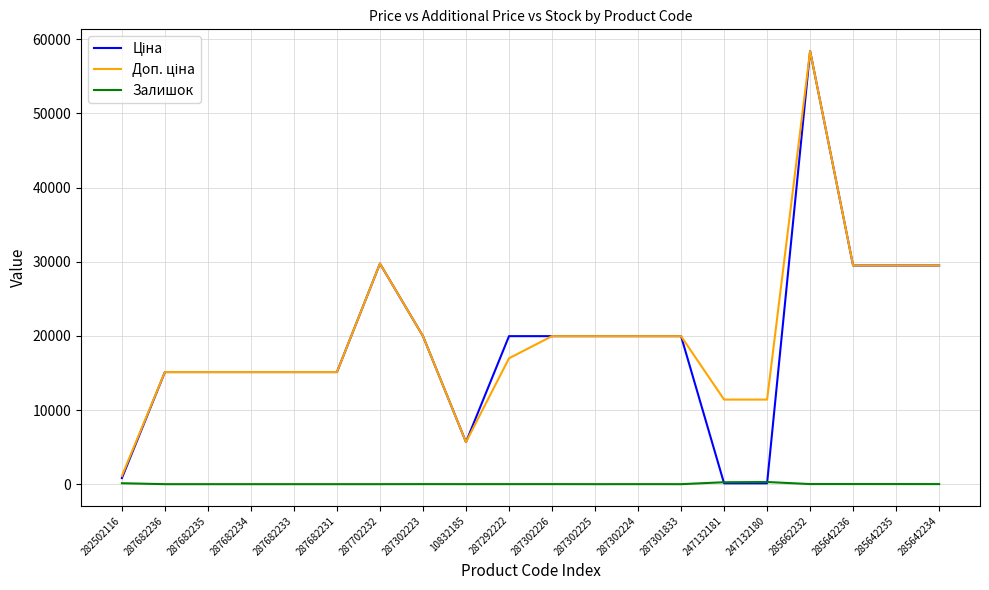

What is the total value across all series at 287682235?

30240.0